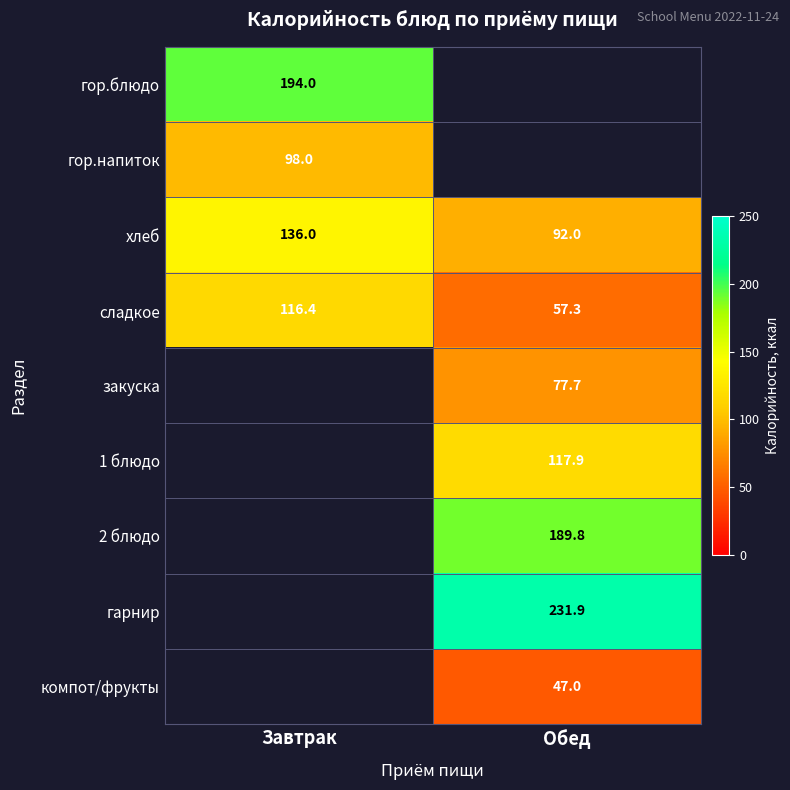

Which has a higher value, Завтрак or Обед?

Обед